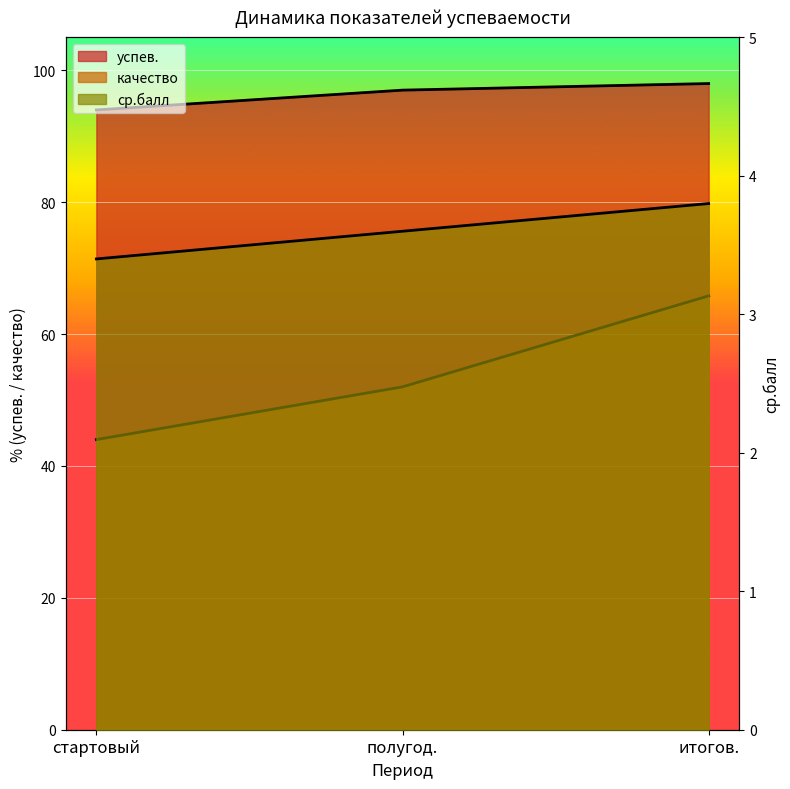

At which category is the sum across all series the highest?

итогов.